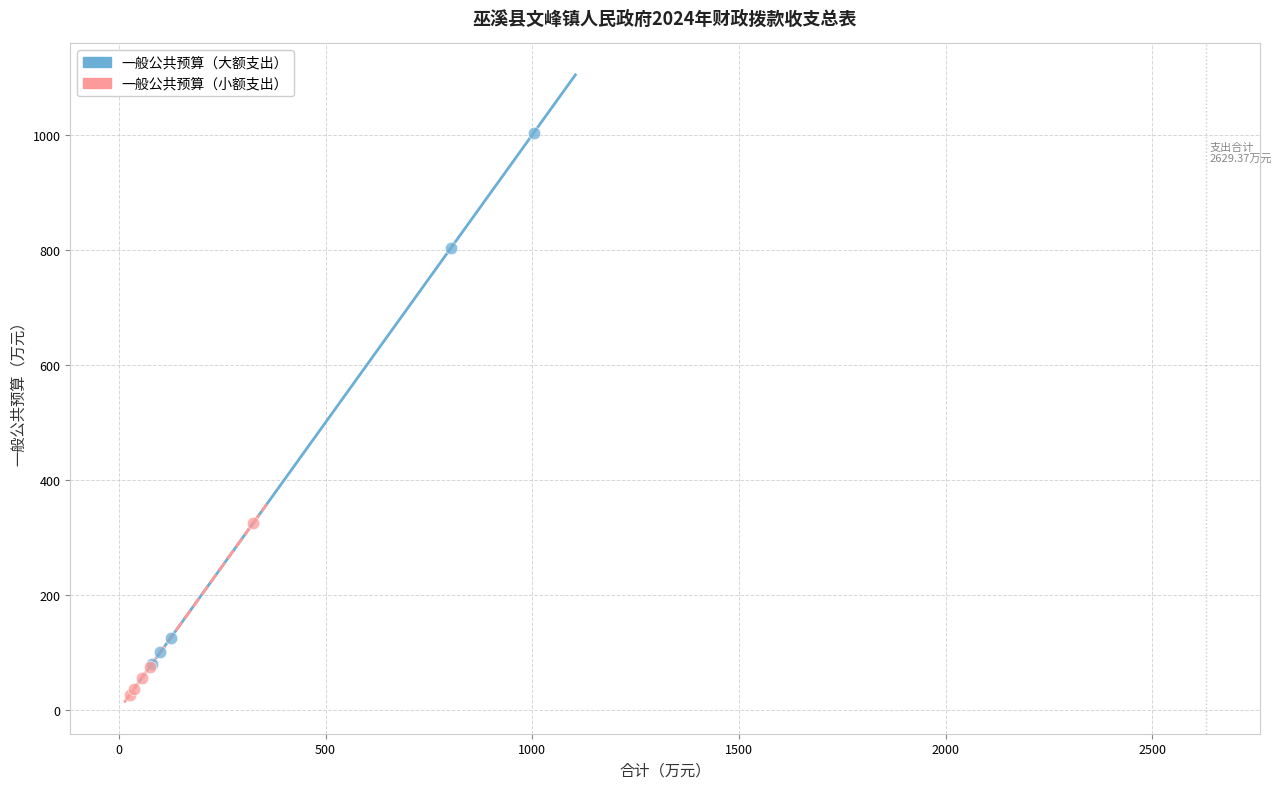

Which series contains the lowest Y value?

一般公共预算（小额支出）